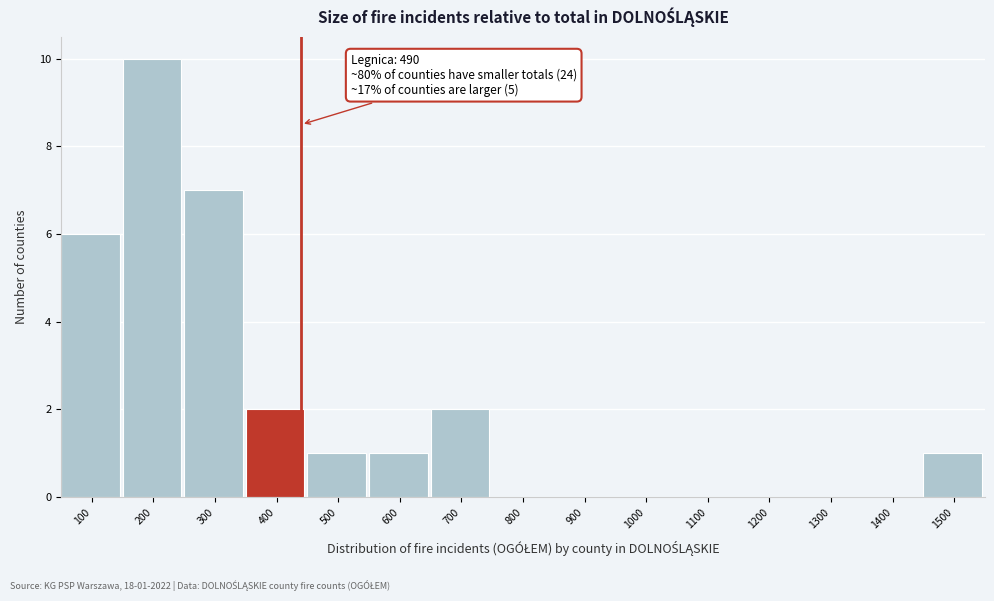

Reading right to left, list all the values displayed in this chart.

1500=1	1400=0	1300=0	1200=0	1100=0	1000=0	900=0	800=0	700=2	600=1	500=1	400=2	300=7	200=10	100=6